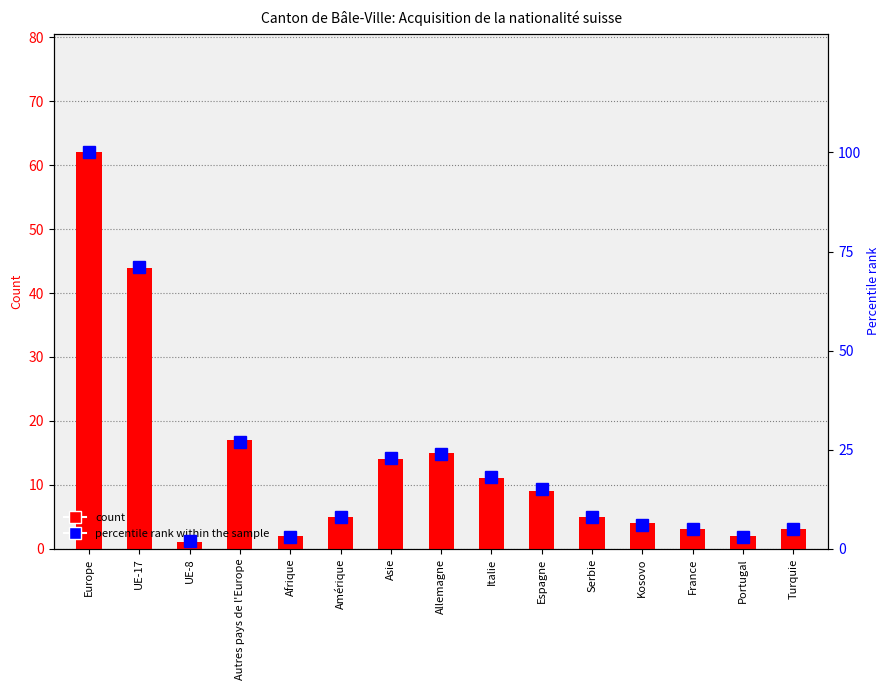

Reading left to right, transcribe all the data shown in this chart.

count: 62	44	1	17	2	5	14	15	11	9	5	4	3	2	3
percentile rank within the sample: 100	71	2	27	3	8	23	24	18	15	8	6	5	3	5